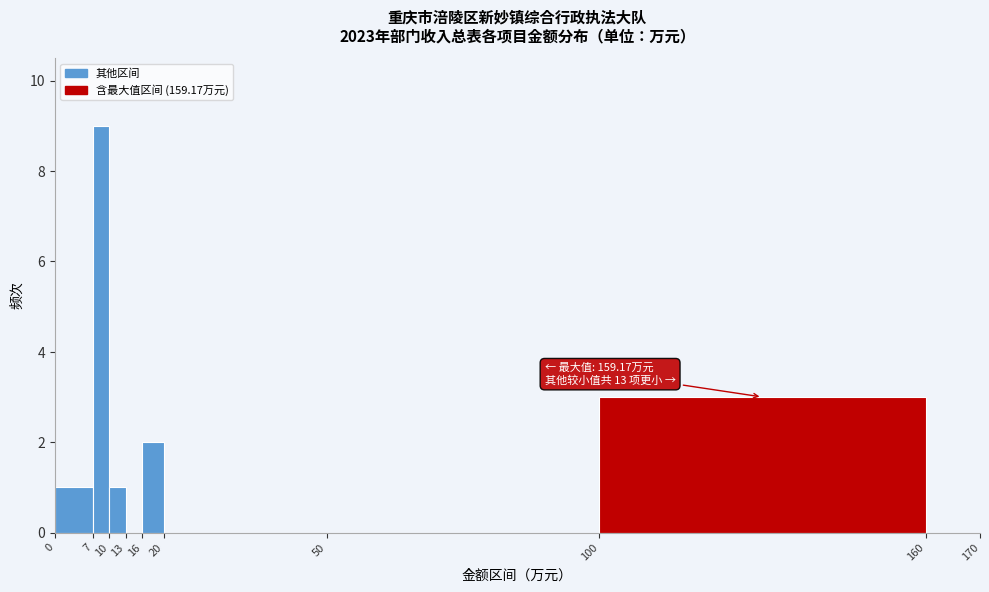

Which range on the x-axis has the tallest bar?

7 to 10